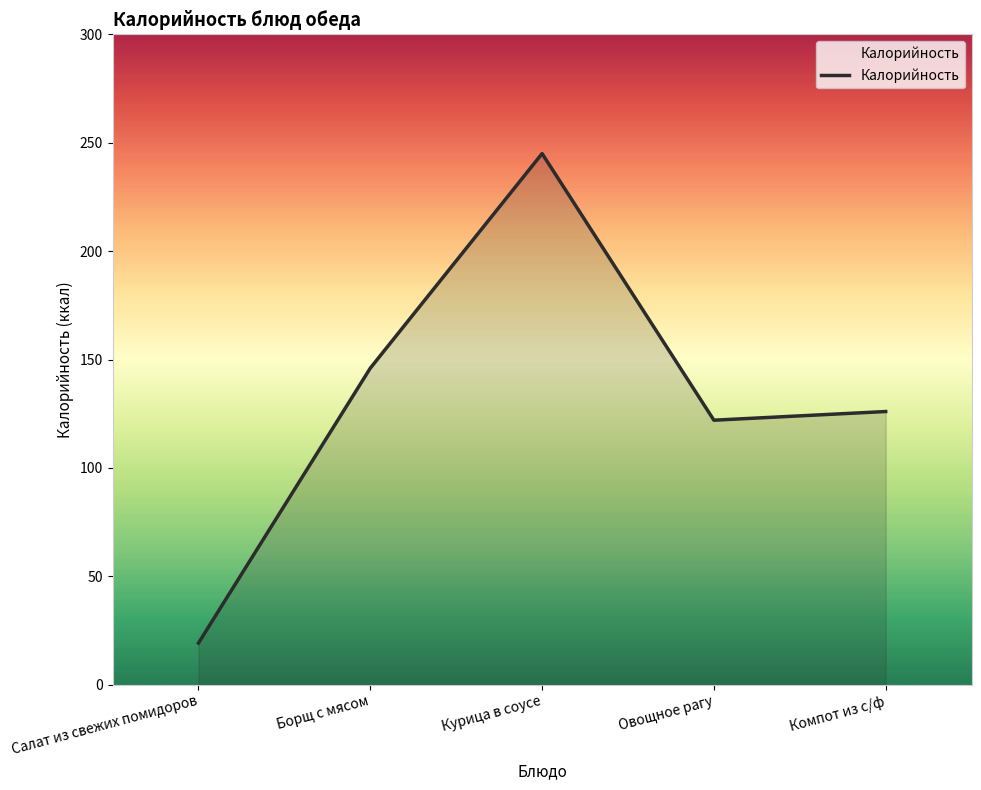

Where is the data nearest to the value 132?

Компот из с/ф